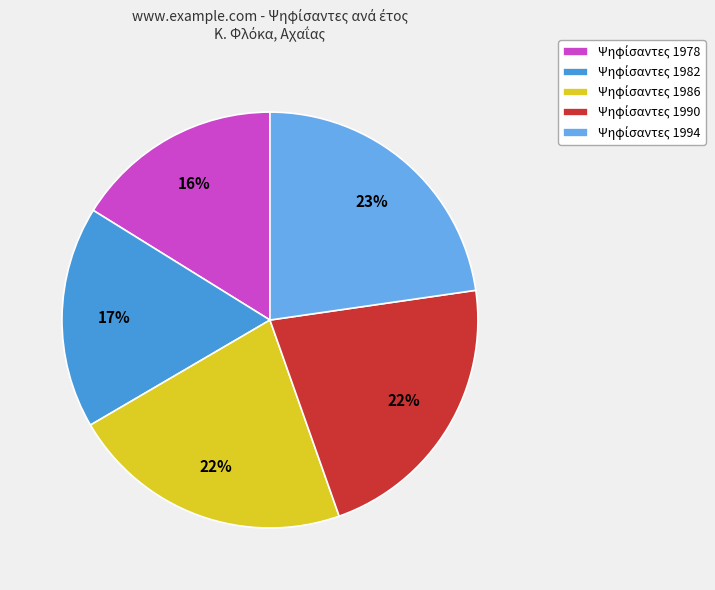

Does any single category account for the majority?

No